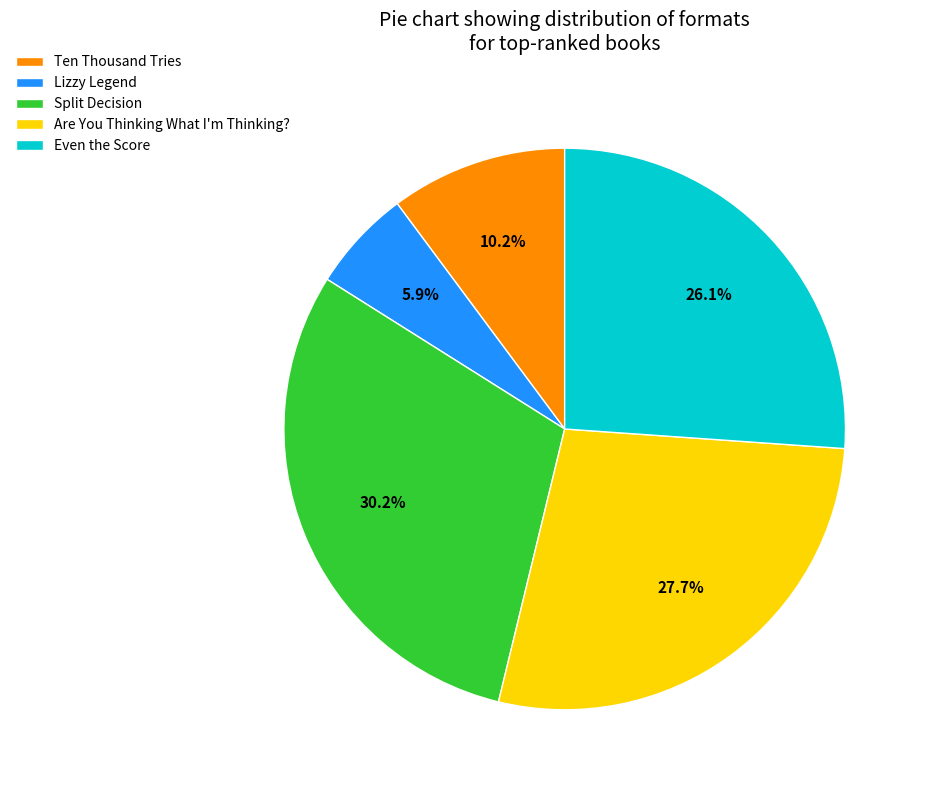

How many segments does this pie chart have?

5